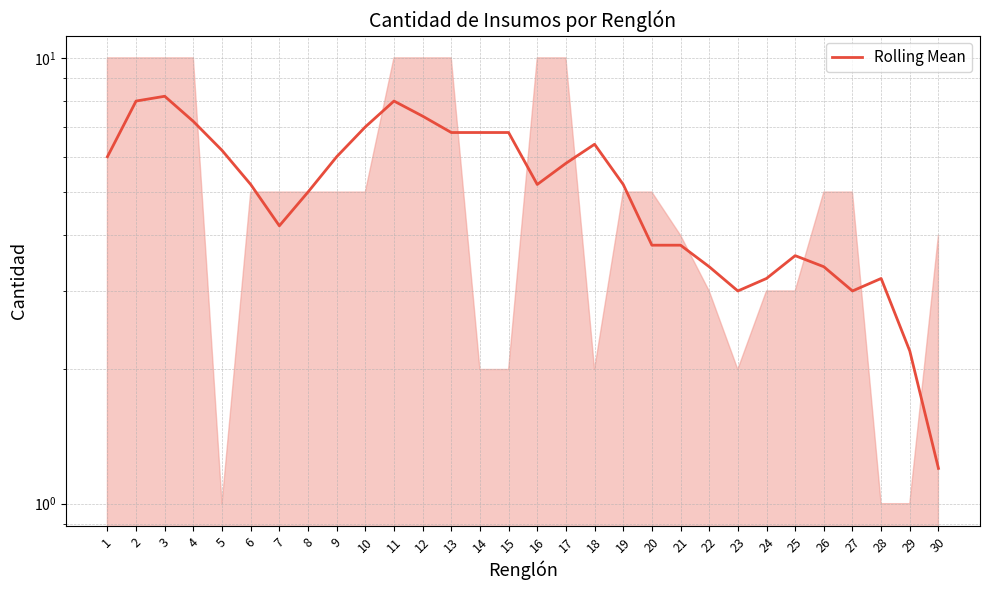

The value at 24 is 4.8. True or false?

False